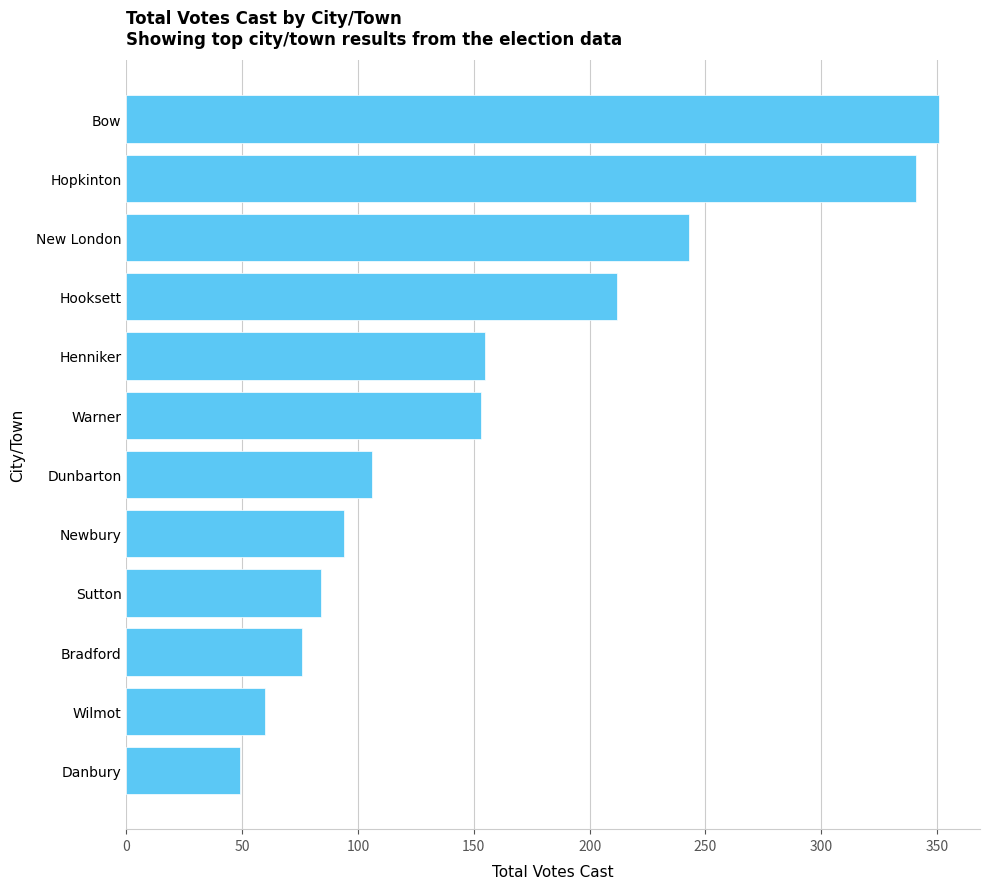

What is the difference between the maximum and minimum values?

302